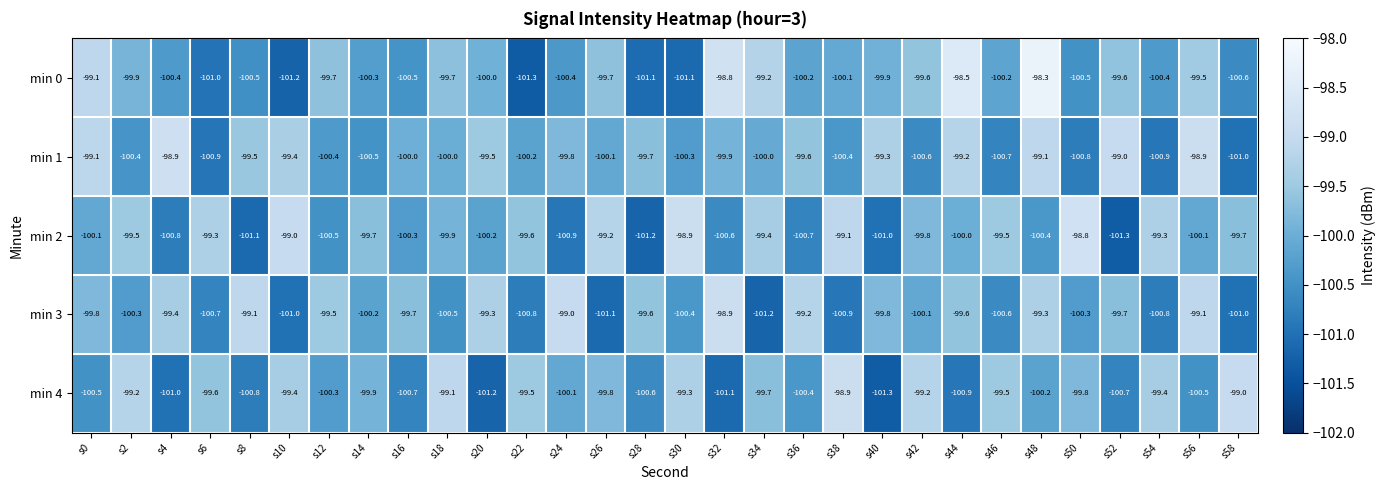

What is the difference between the second highest and second lowest values in the min 1 series?

2.0